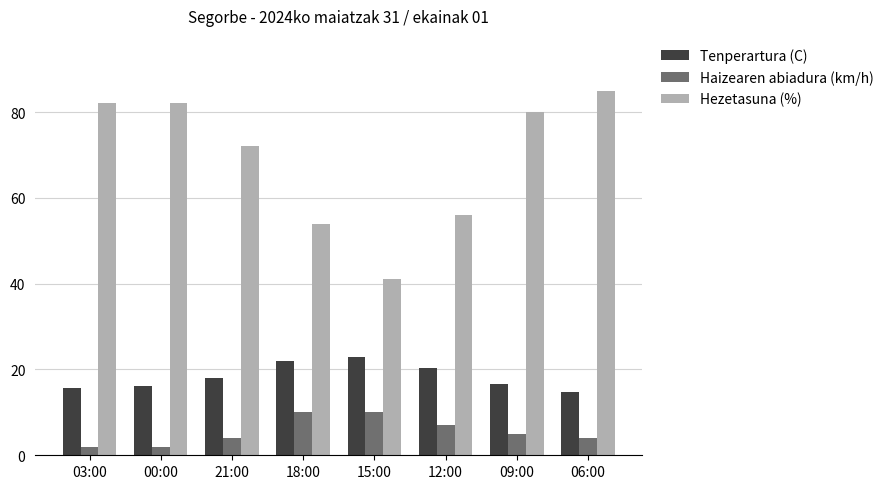

Are the bars grouped side by side (vs. stacked)?

Yes